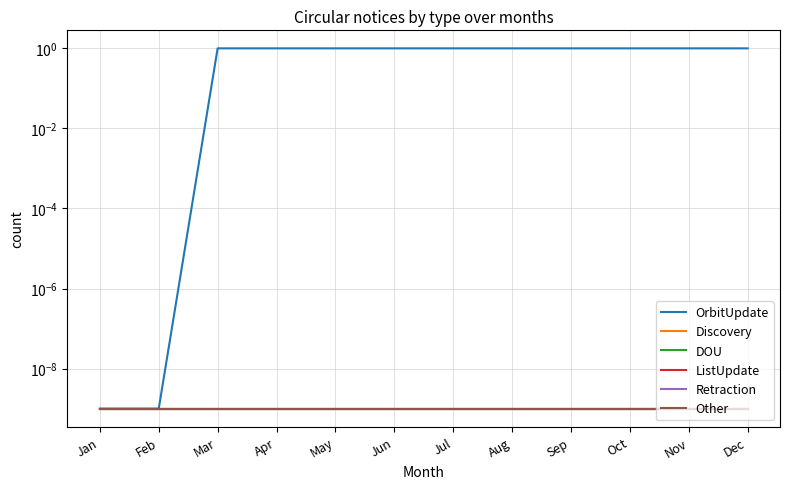

True or false: ListUpdate and OrbitUpdate cross at least once.

False